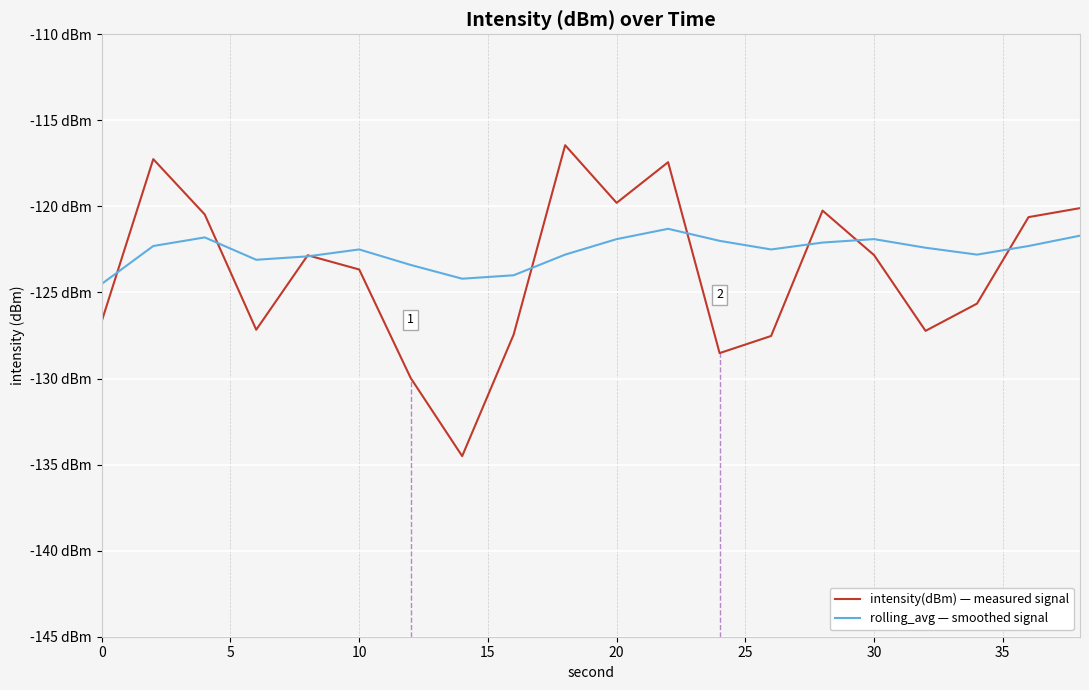

True or false: rolling_avg — smoothed signal and intensity(dBm) — measured signal cross at least once.

True